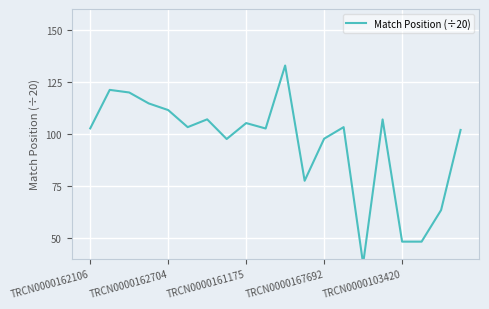

True or false: the data shows 172.7 at 15.

False